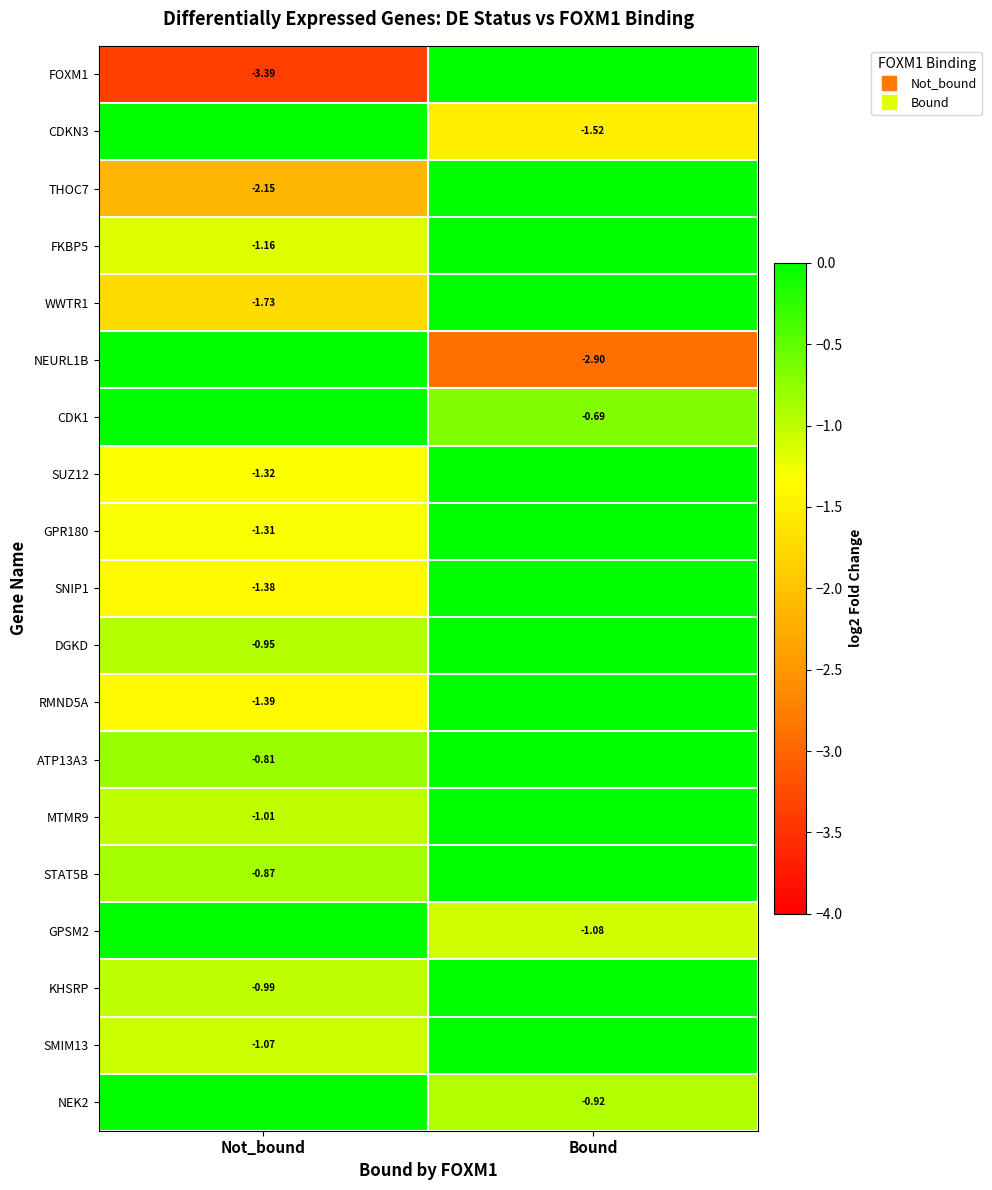

Count the number of categories in the chart.

2